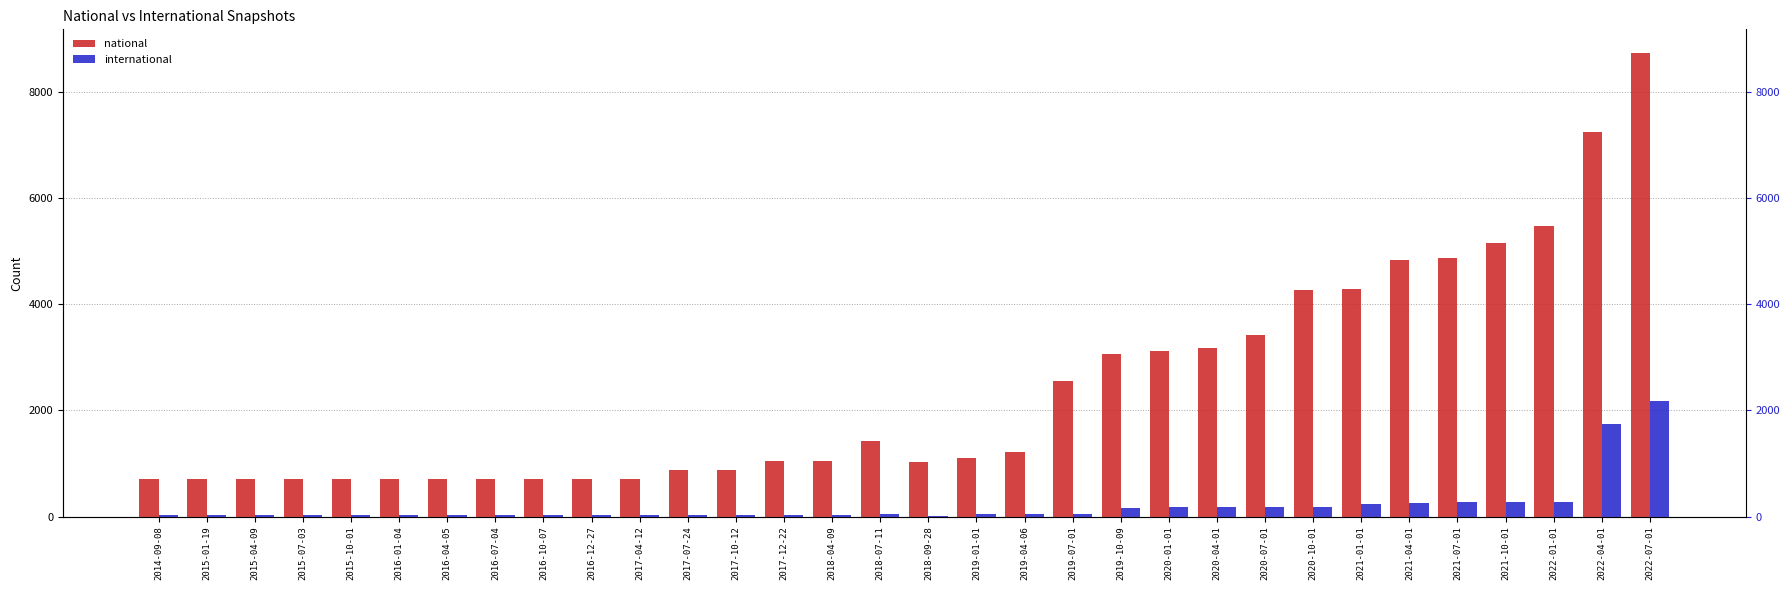

Where is national nearest to the value 4730?

2021-04-01